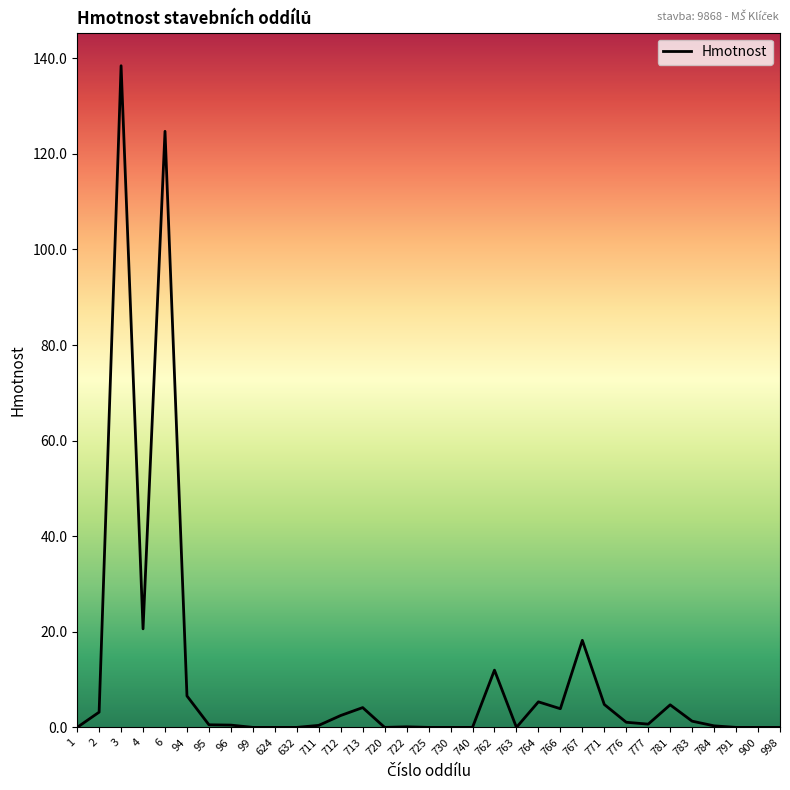

Does the chart display data point markers on the line(s)?

No